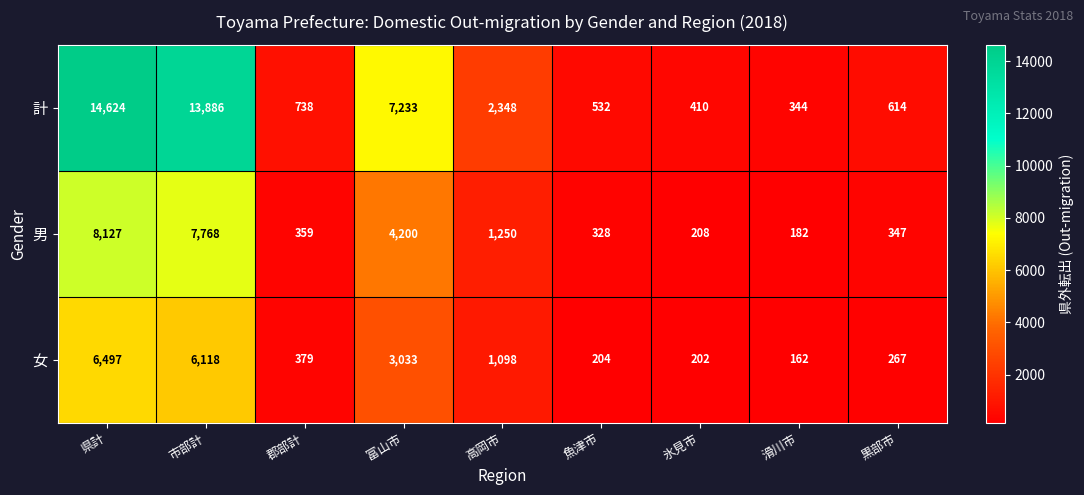

What is the difference between the maximum and minimum values in the 女 series?

6335